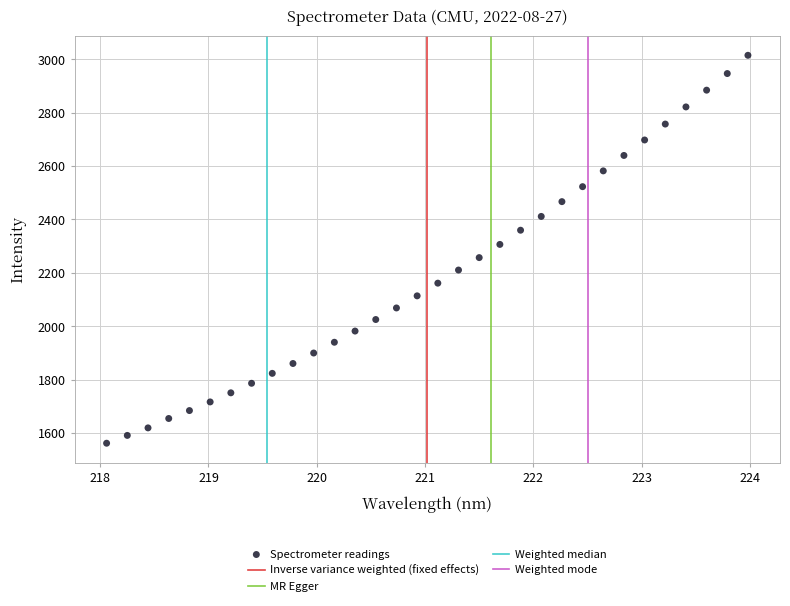

What is the range of Y values (max minus min)?

1453.1